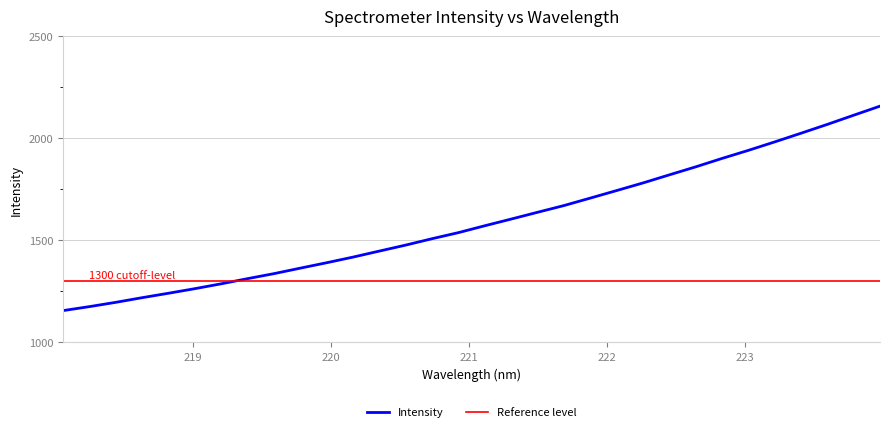

Reading right to left, list all the values displayed in this chart.

223.9802=2157.1	223.7895=2112.6	223.5987=2067.7	223.408=2024.5	223.2172=1982.0	223.0264=1940.5	222.8355=1901.0	222.6447=1859.8	222.4538=1820.6	222.263=1781.0	222.0721=1743.7	221.8812=1706.8	221.6902=1670.3	221.4993=1637.4	221.3083=1604.2	221.1174=1571.5	220.9264=1537.8	220.7354=1508.1	220.5444=1476.7	220.3533=1447.4	220.1623=1417.9	219.9712=1390.3	219.7801=1363.8	219.589=1336.8	219.3979=1312.4	219.2067=1287.1	219.0156=1263.3	218.8244=1240.8	218.6332=1219.0	218.442=1196.2	218.2508=1175.2	218.0596=1155.7